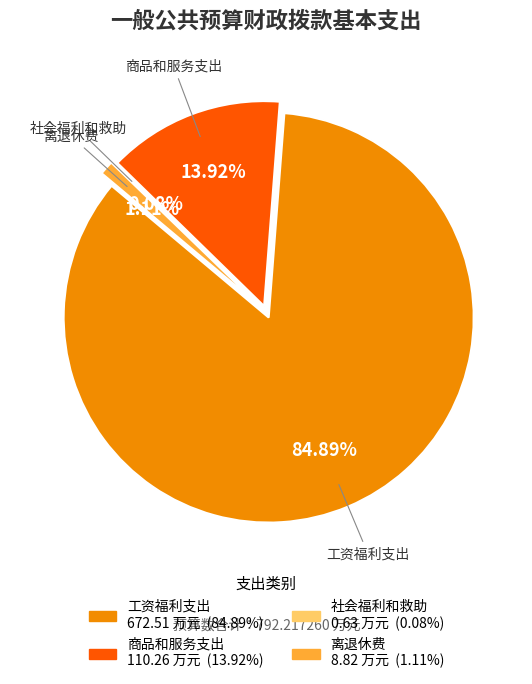

To the nearest percent, what is the average slice percentage?

25%